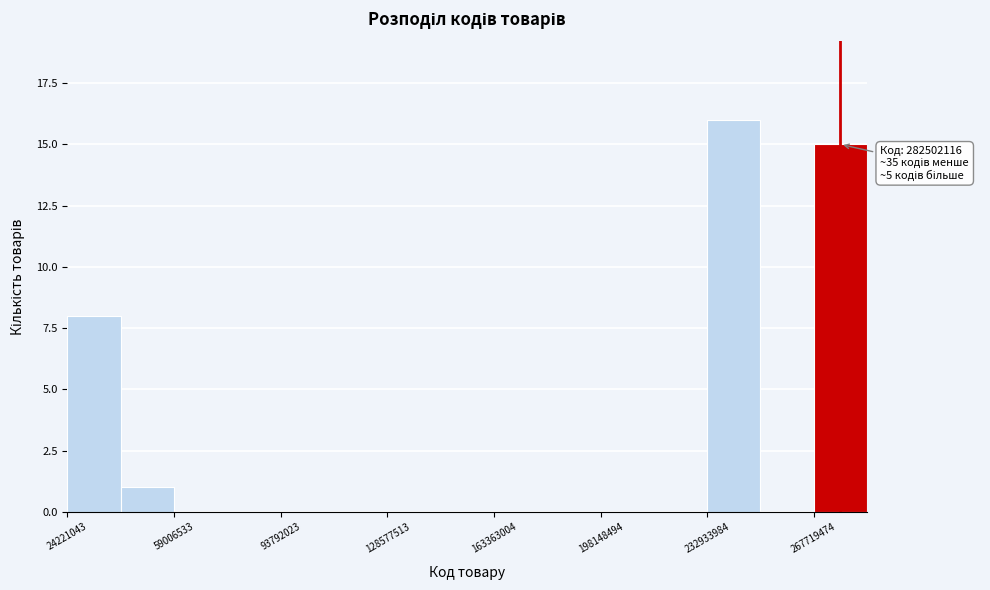

Around what value on the x-axis is the tallest bar? Give the approximate position of its centre, as read against the axis.

240000000